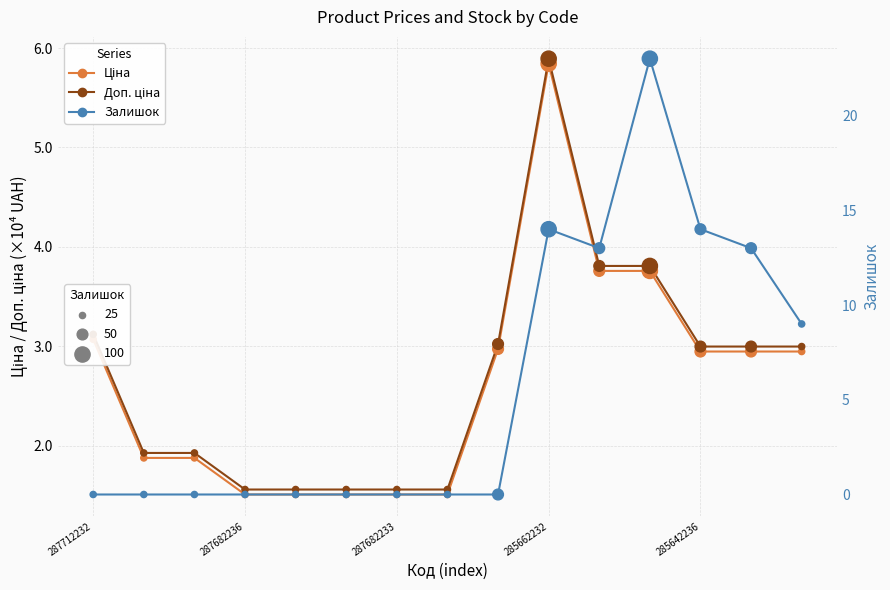

Which series contains the lowest Y value?

Залишок